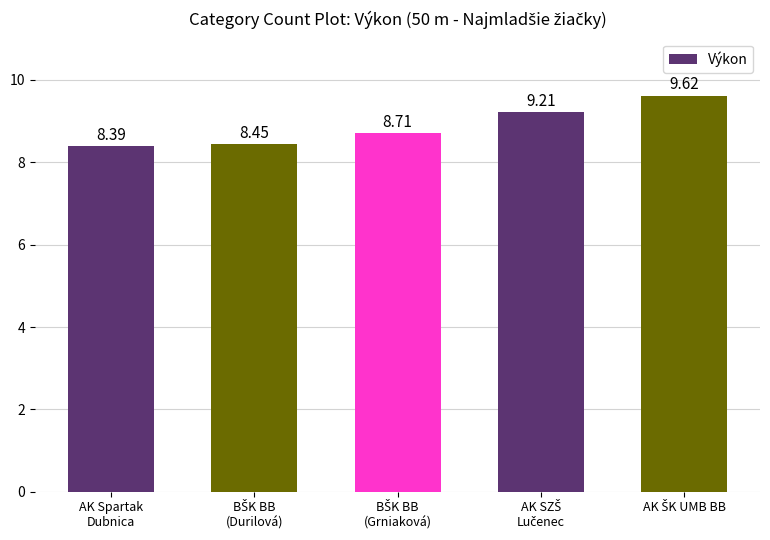

What is the average value?

8.9